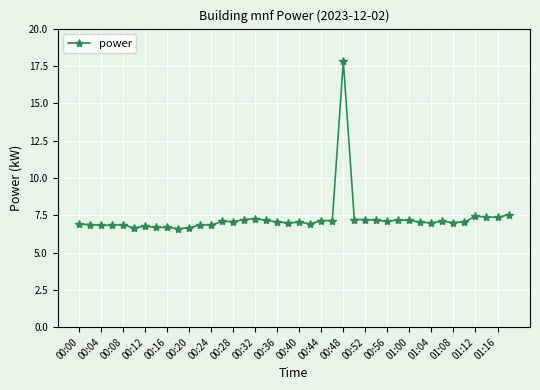

How many data points does each series have?

40